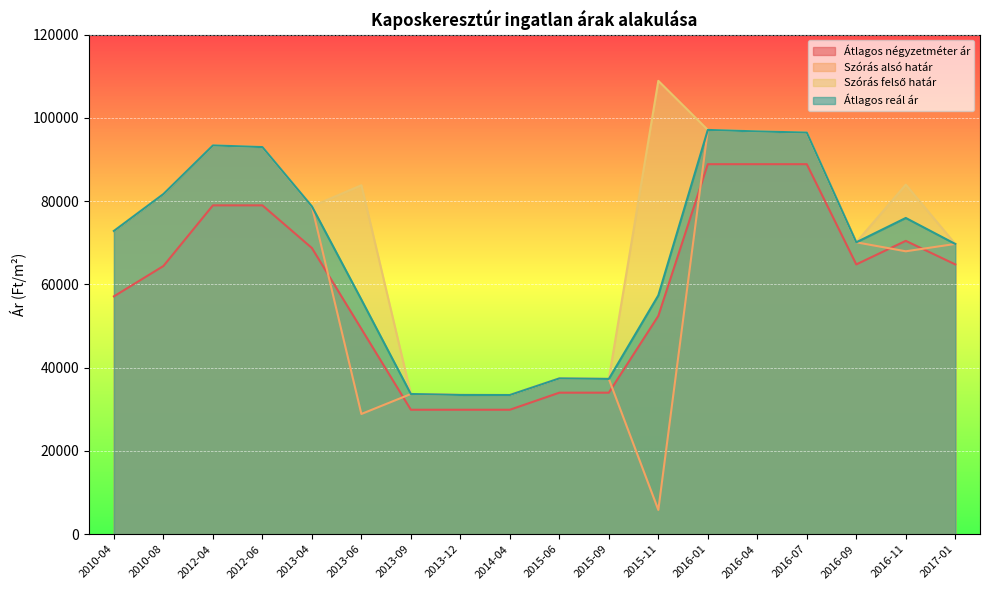

True or false: Szórás felső határ and Átlagos négyzetméter ár cross at least once.

False